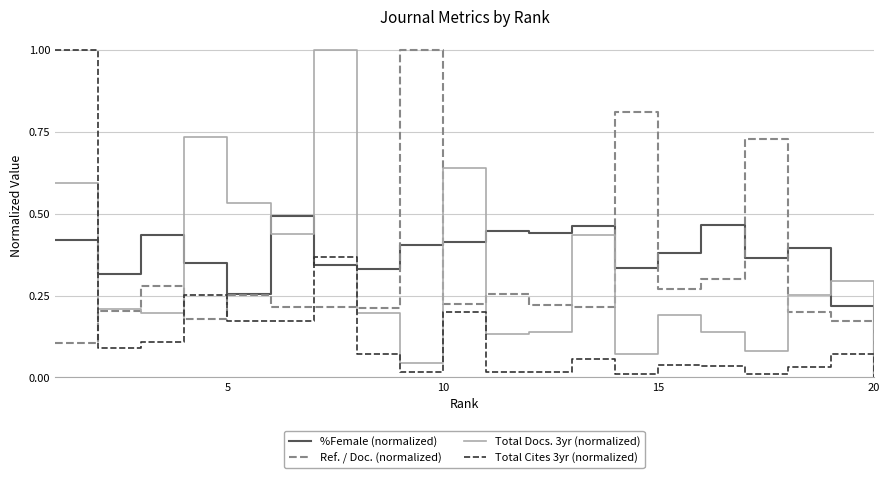

Count the %Female (normalized) values in the range 0 to 1.

20